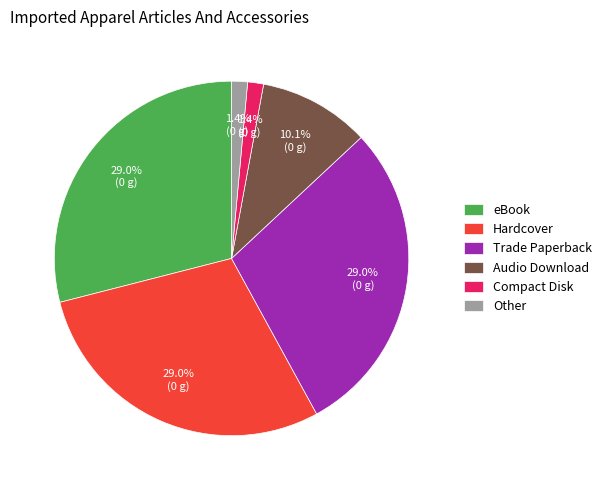

What percentage is the Hardcover slice, to the nearest percent?

29%